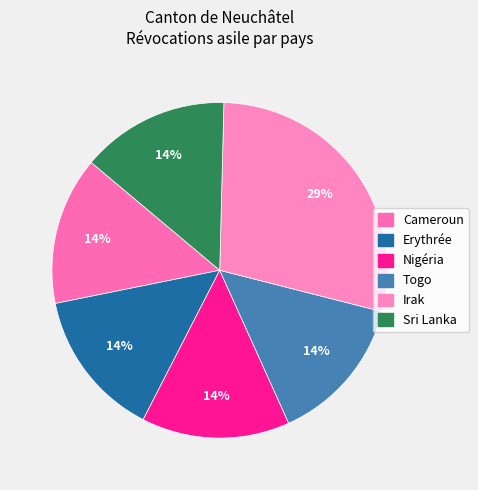

How many slices are in this pie chart?

6